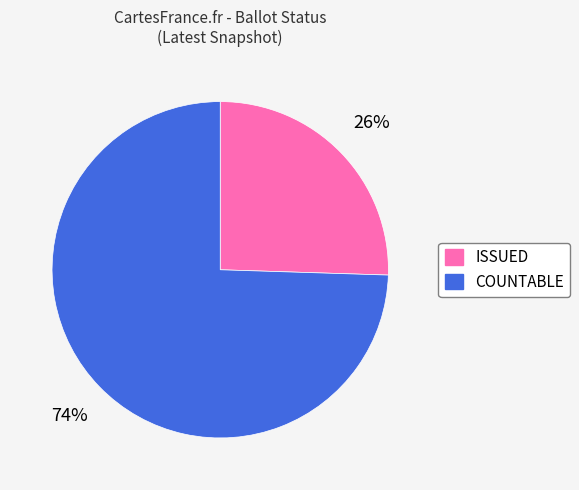

To the nearest percent, what is the combined percentage of ISSUED and COUNTABLE?

100%